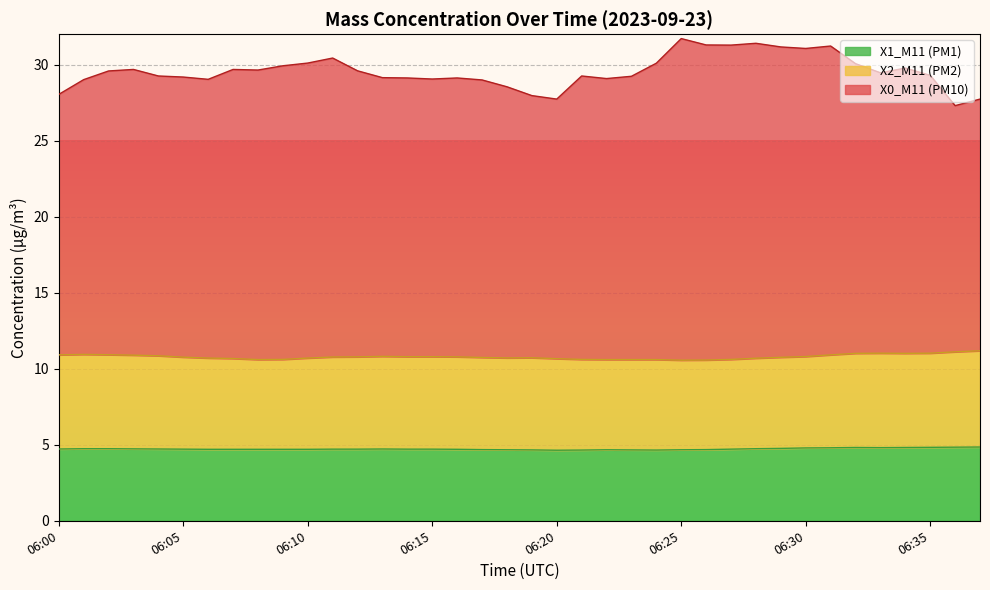

True or false: X0_M11 and X1_M11 intersect in this chart.

False